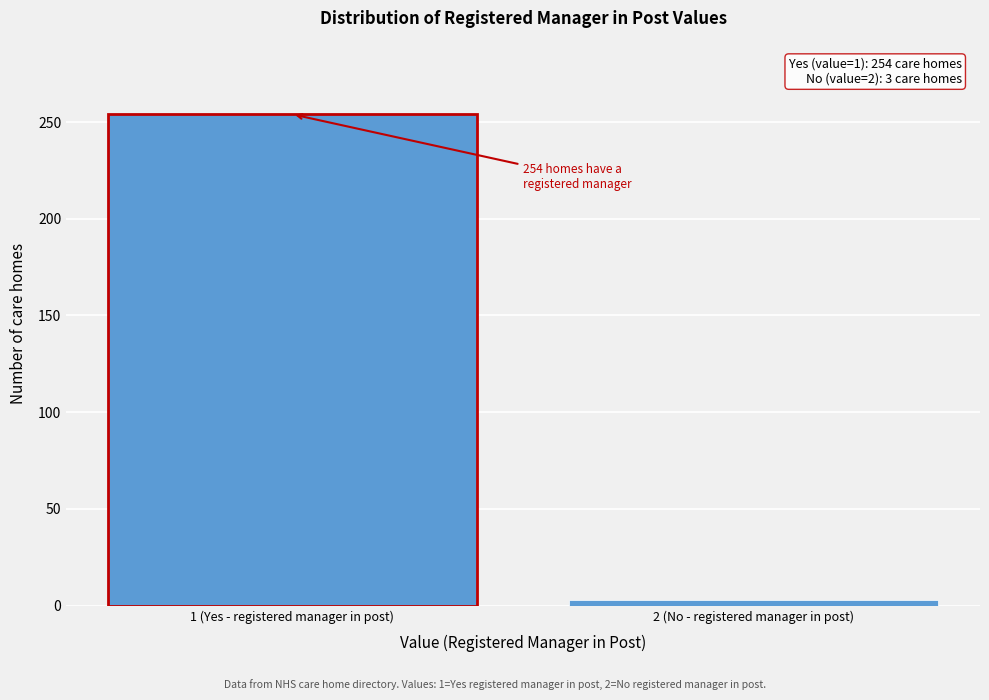

Reading left to right, transcribe all the data shown in this chart.

1 (Yes - registered manager in post)=254	2 (No - registered manager in post)=3